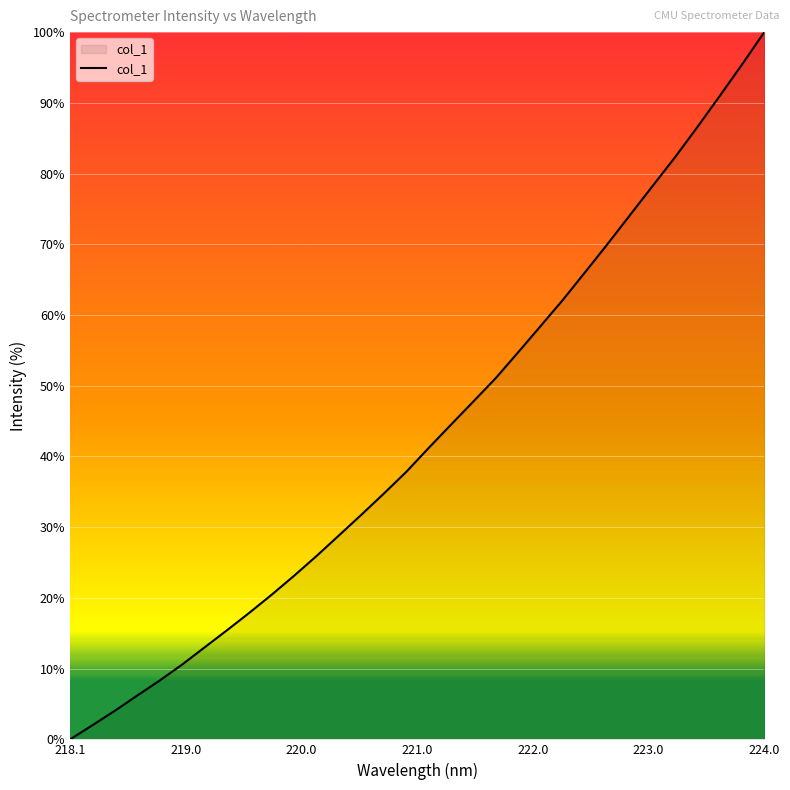

What is the difference between the maximum and minimum values?

100.0